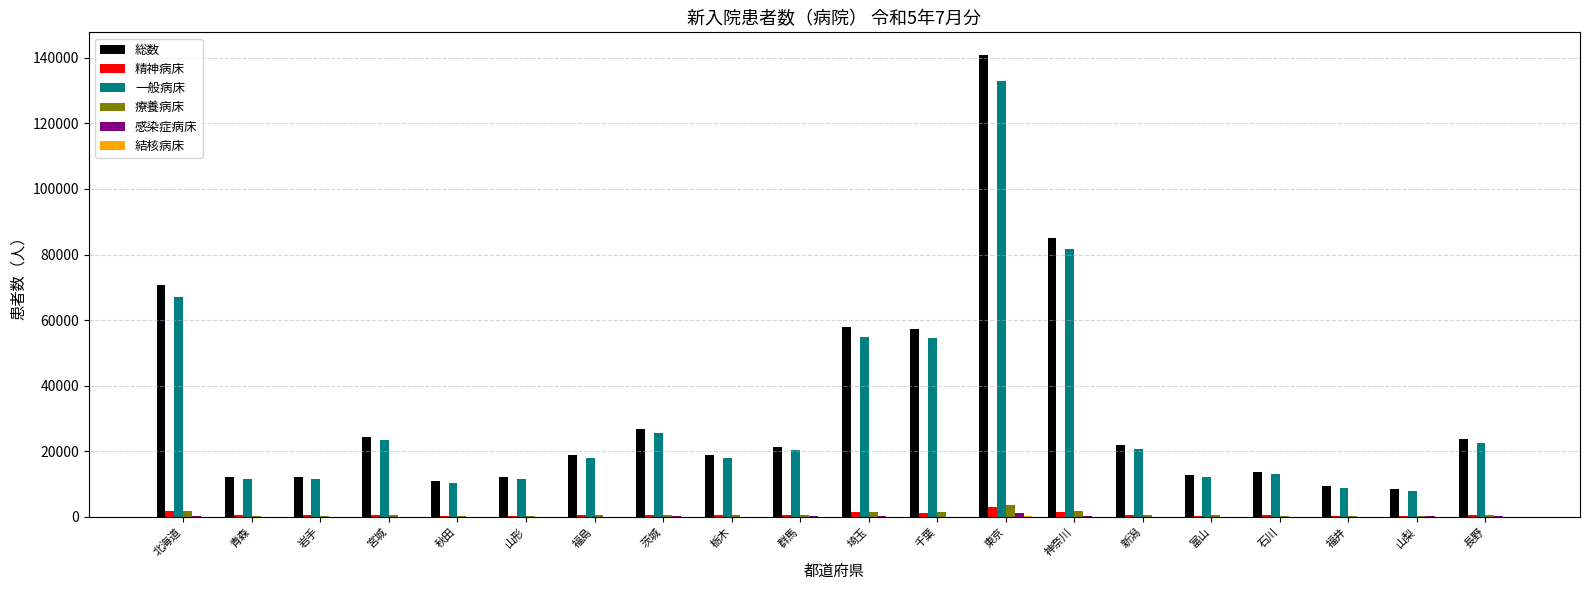

Is it true that 総数 equals 12130 at 山形?

True